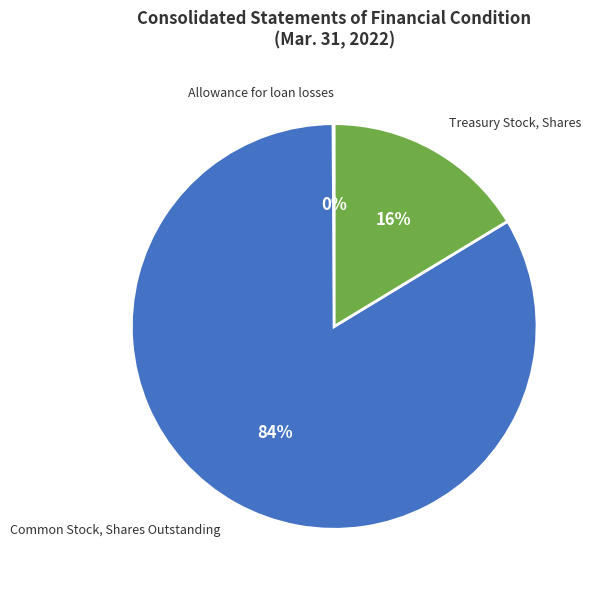

Is it true that Common Stock, Shares Outstanding is 84% of the pie?

True